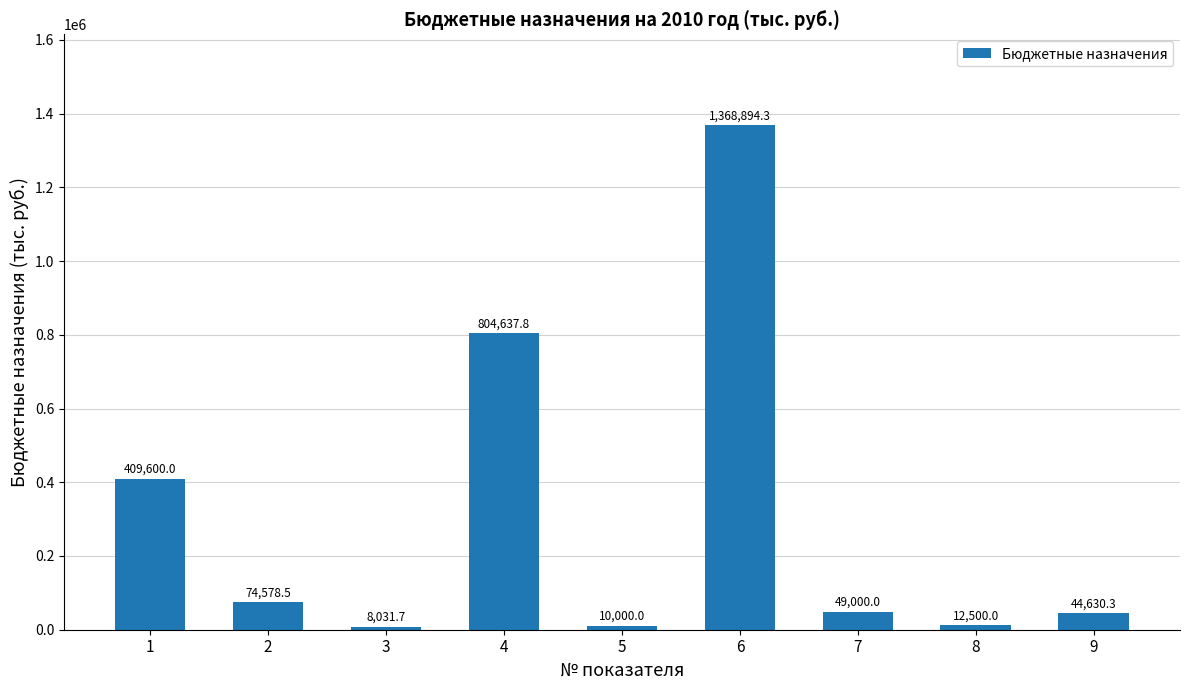

What is the sum of all values?

2781872.6